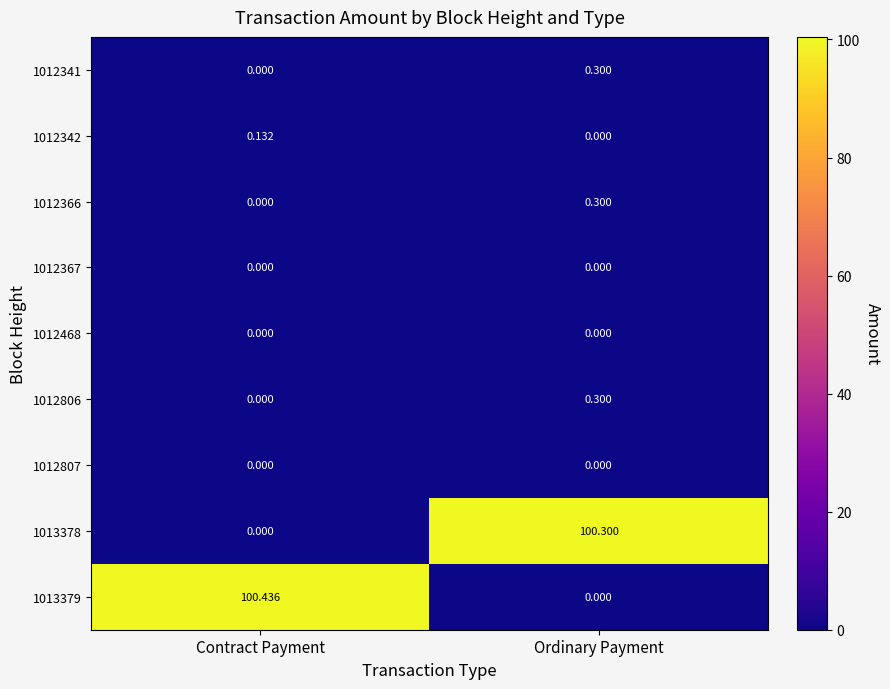

At how many categories does at least one series exceed 64?

2